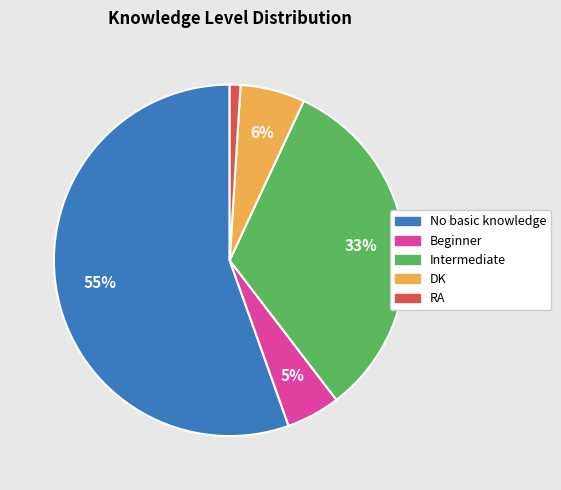

What is the smallest slice in the pie chart?

RA